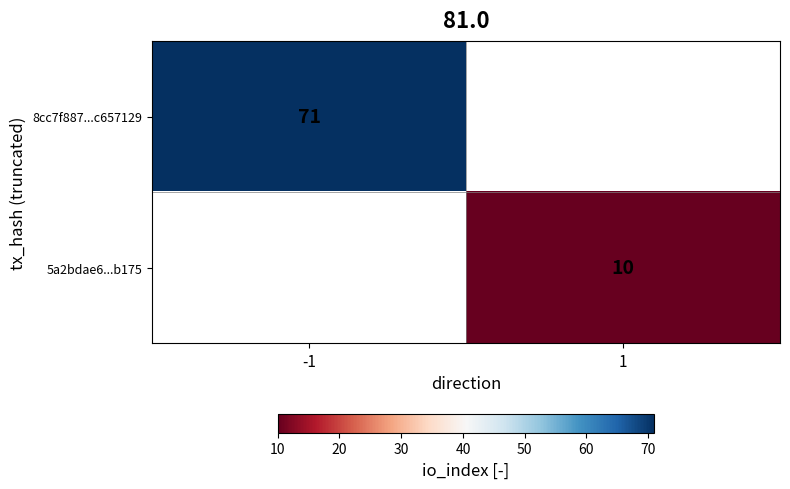

Is the value of 8cc7f887...c657129 at -1 greater than the value of 5a2bdae6...b175 at 1?

Yes